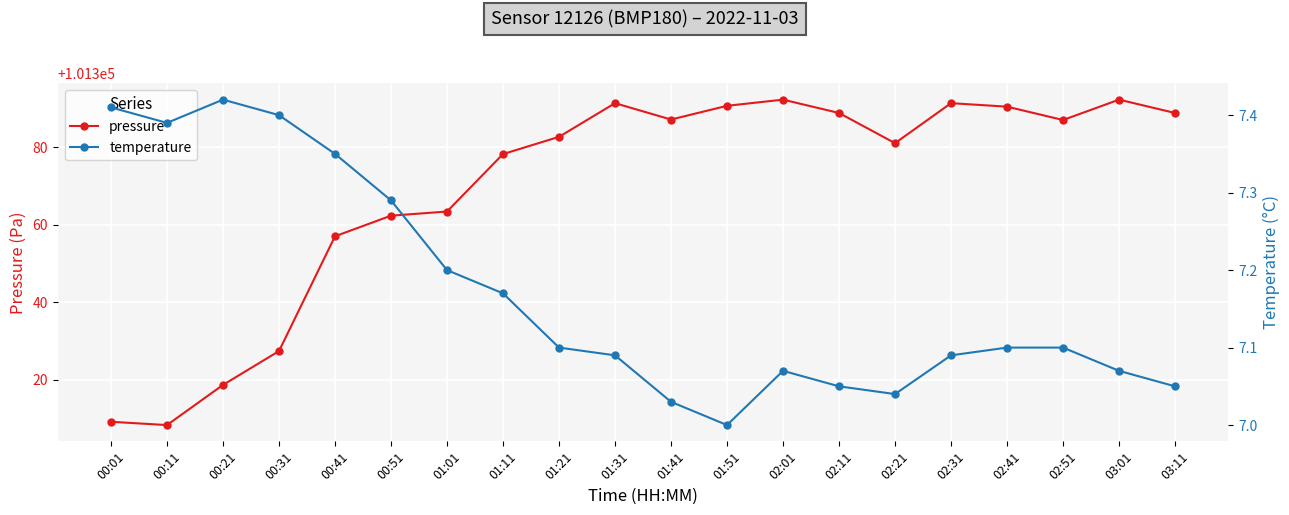

What is the label of the 13th point from the right?

01:11